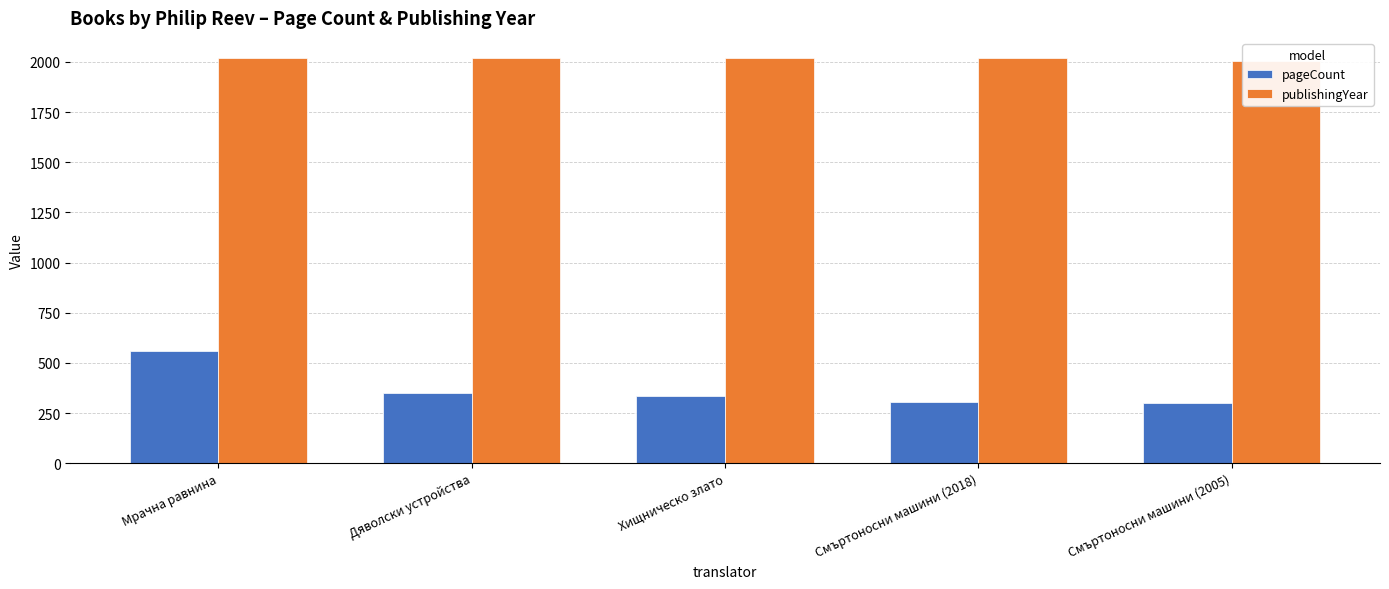

What is the average value of the publishingYear series?

2016